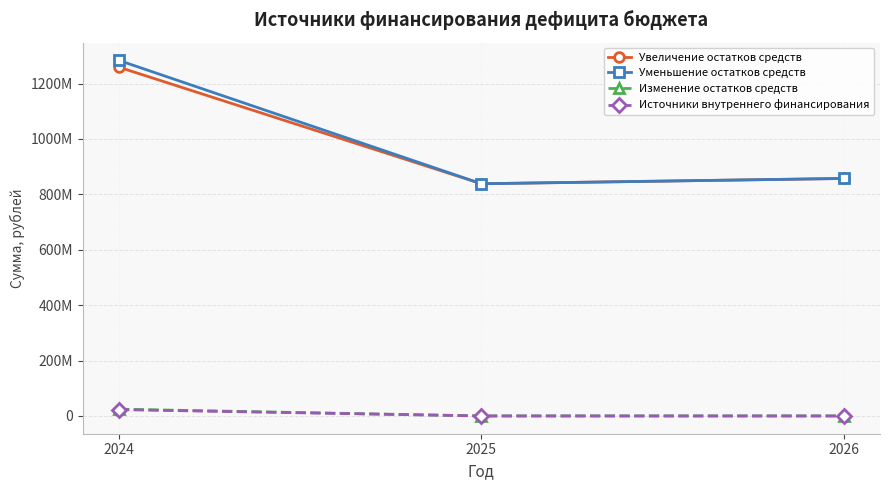

True or false: Увеличение остатков средств has a value of 857411993.4 at 2026.

True